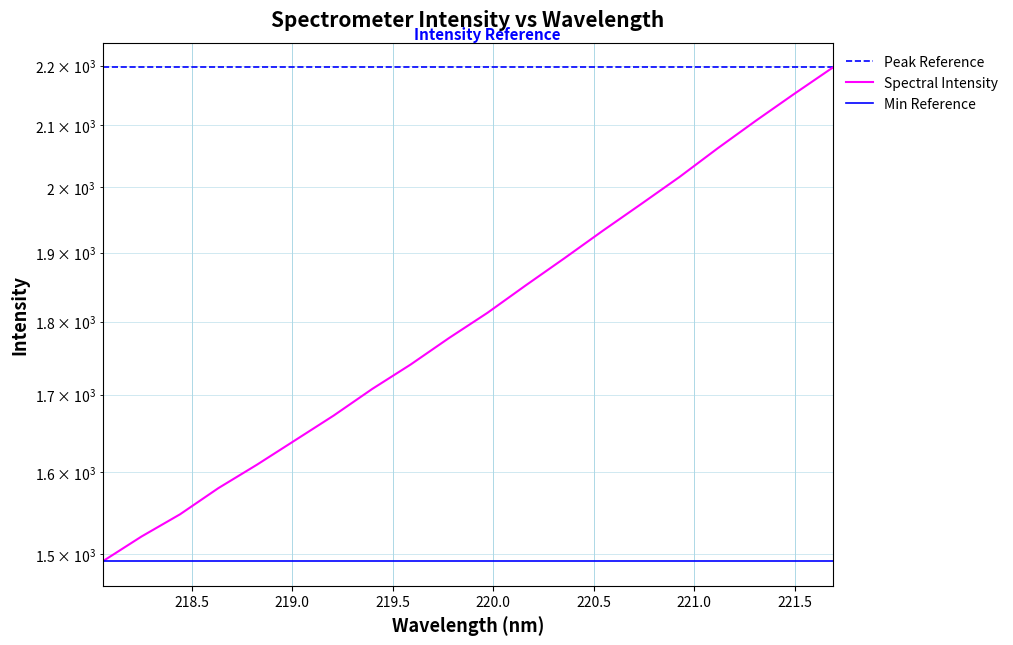

What is the average value?

1814.2